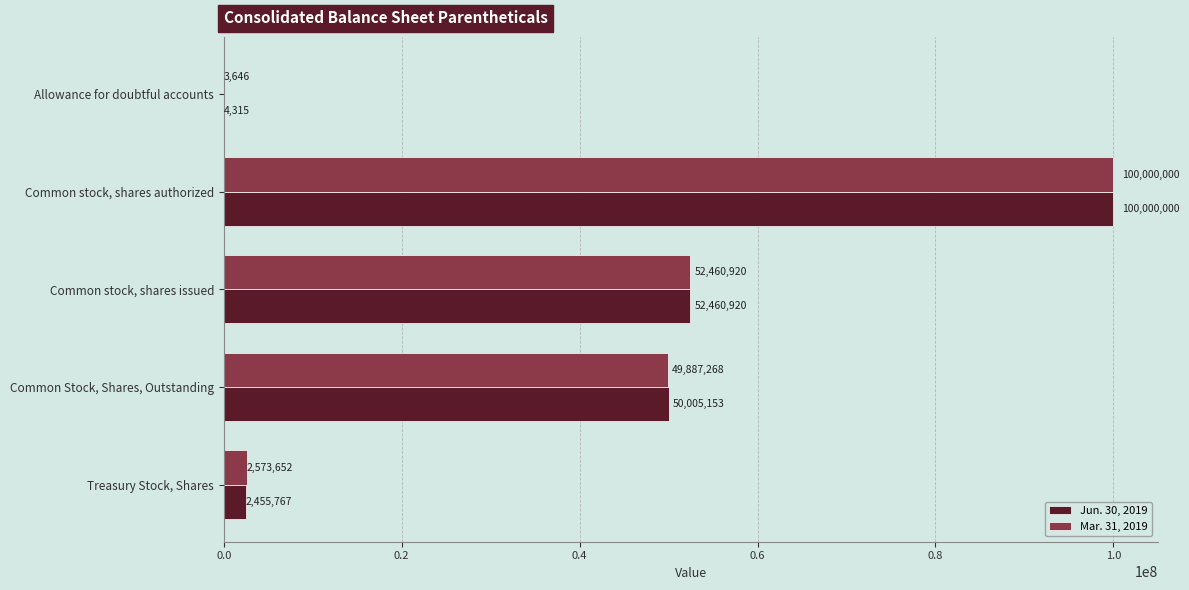

Which series has the largest range (max minus min)?

Mar. 31, 2019